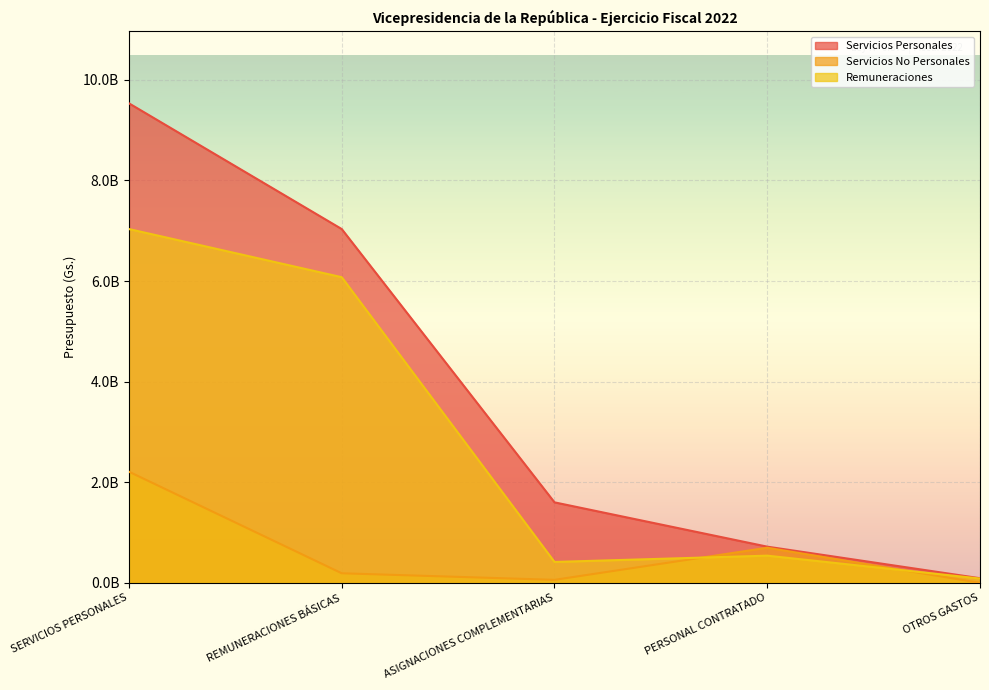

Reading left to right, transcribe all the data shown in this chart.

Servicios Personales: 9531902851	7033025948	1600680240	719830000	92328583
Servicios No Personales: 2209749498	190503577	60000000	698234321	0
Remuneraciones: 7033025948	6075999552	416024400	541001996	86038080